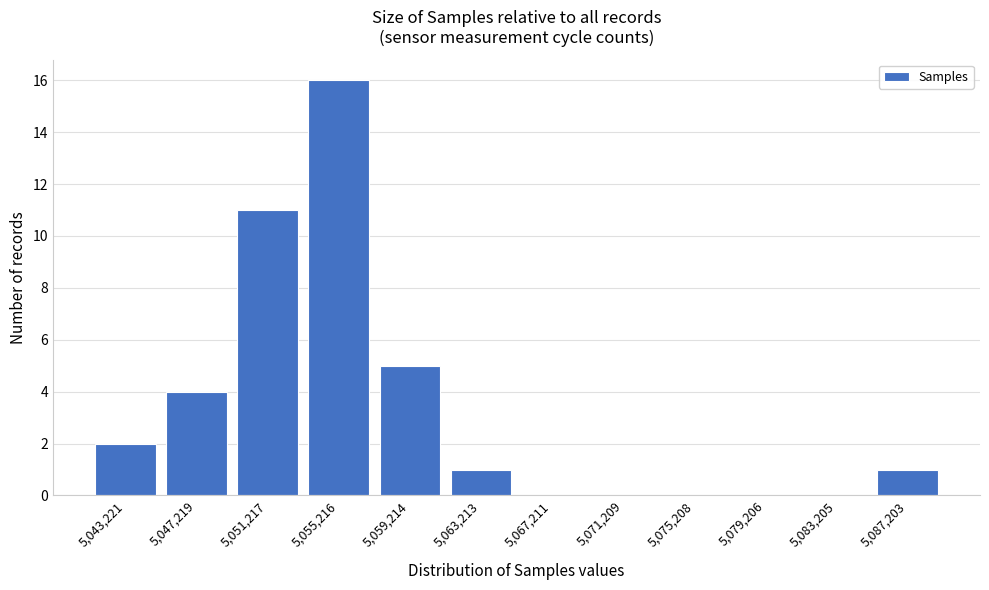

Reading left to right, what are all the values shown in this chart?

5,043,221=2	5,047,219=4	5,051,217=11	5,055,216=16	5,059,214=5	5,063,213=1	5,067,211=0	5,071,209=0	5,075,208=0	5,079,206=0	5,083,205=0	5,087,203=1